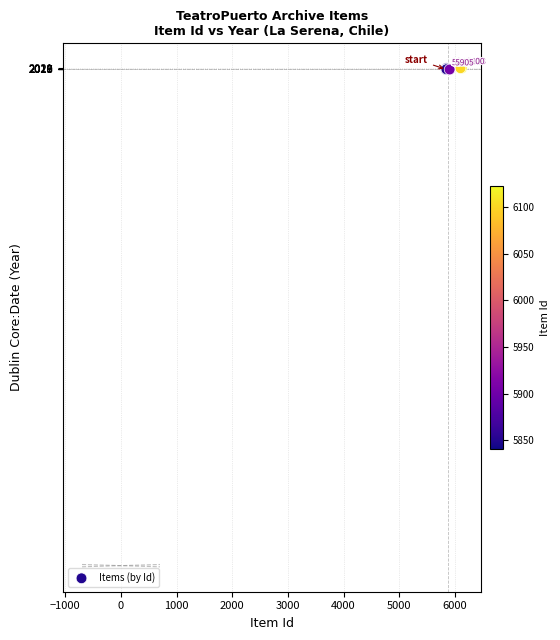

What Y value in the scatter plot is closest to 2018?

2017